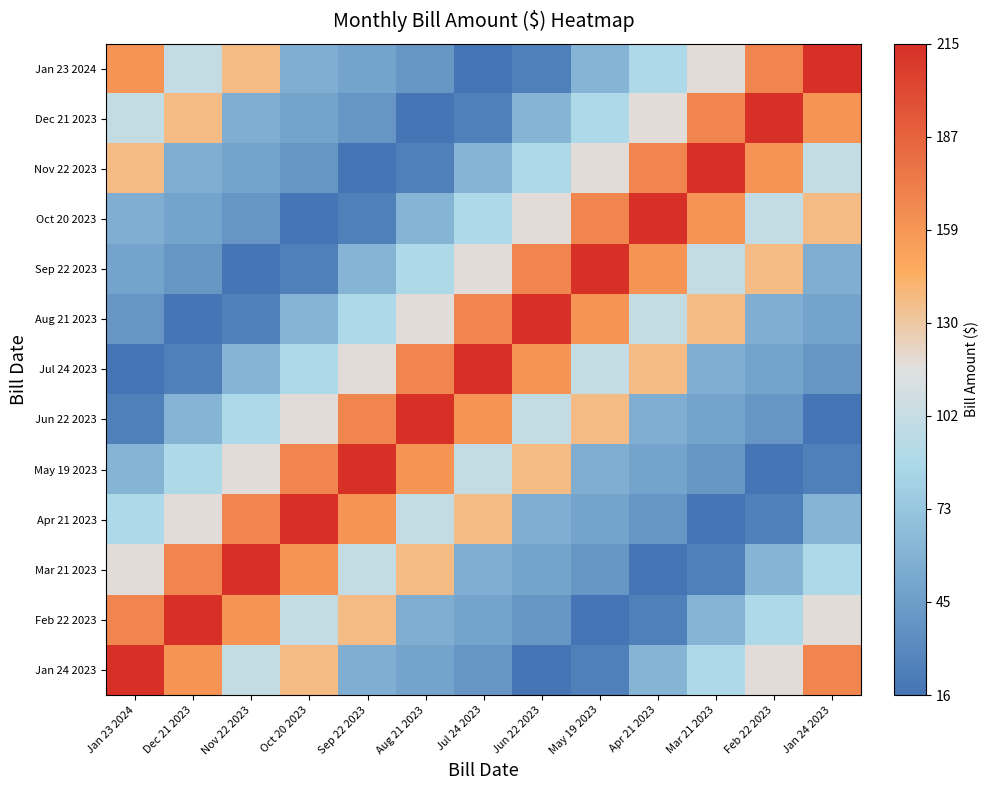

What is the difference between the highest and lowest values at Sep 22 2023?

198.9